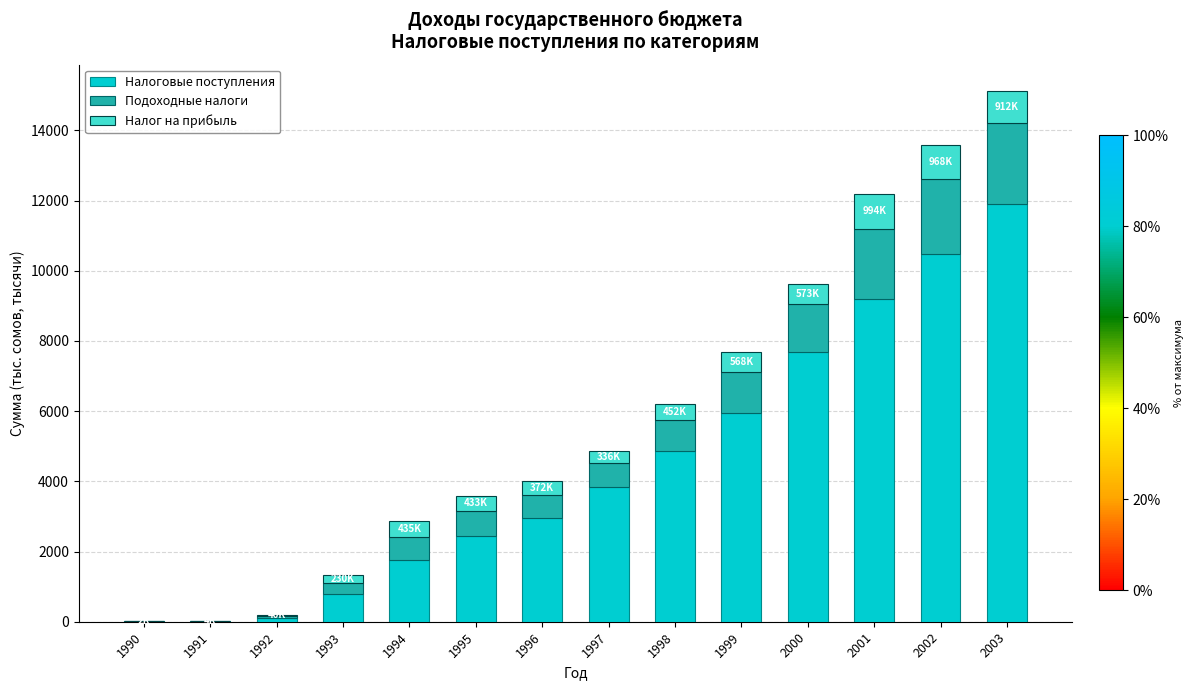

Are the bars horizontal?

No